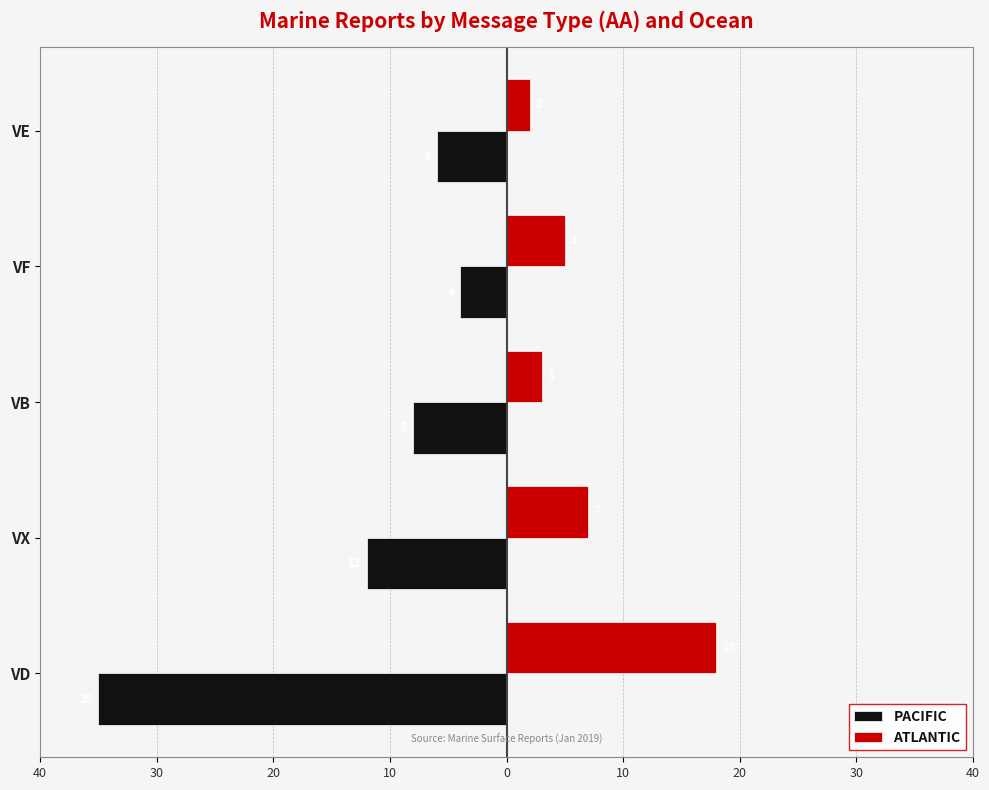

What are all the series names shown in the legend?

PACIFIC, ATLANTIC